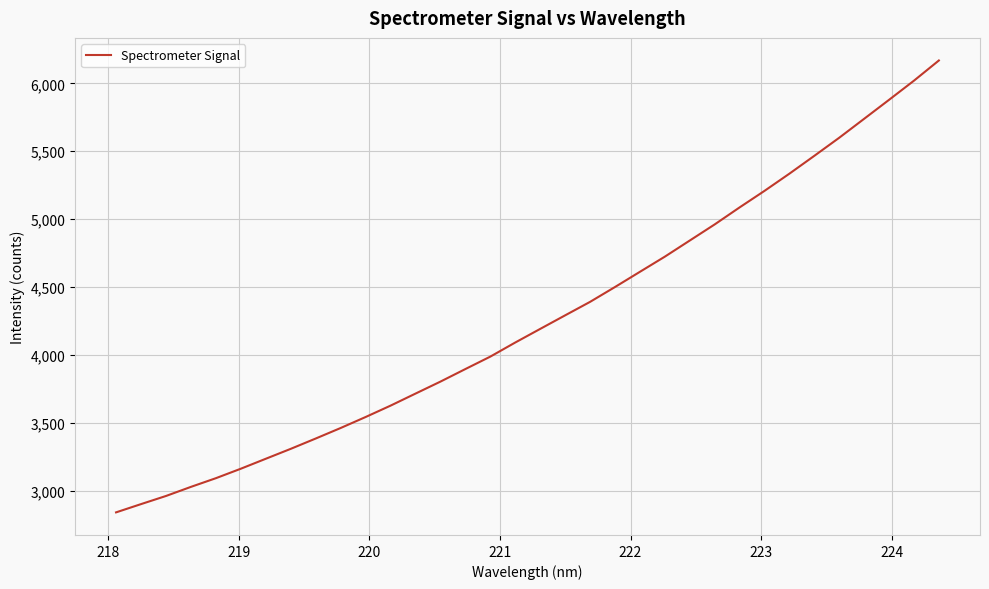

What is the difference between the maximum and minimum values?

3325.5